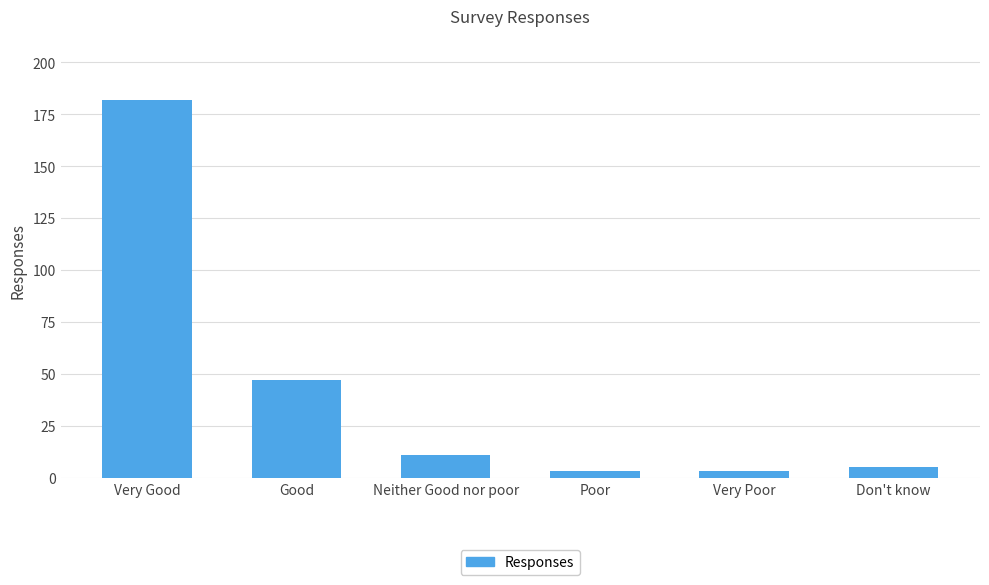

What is the greatest value displayed?

182